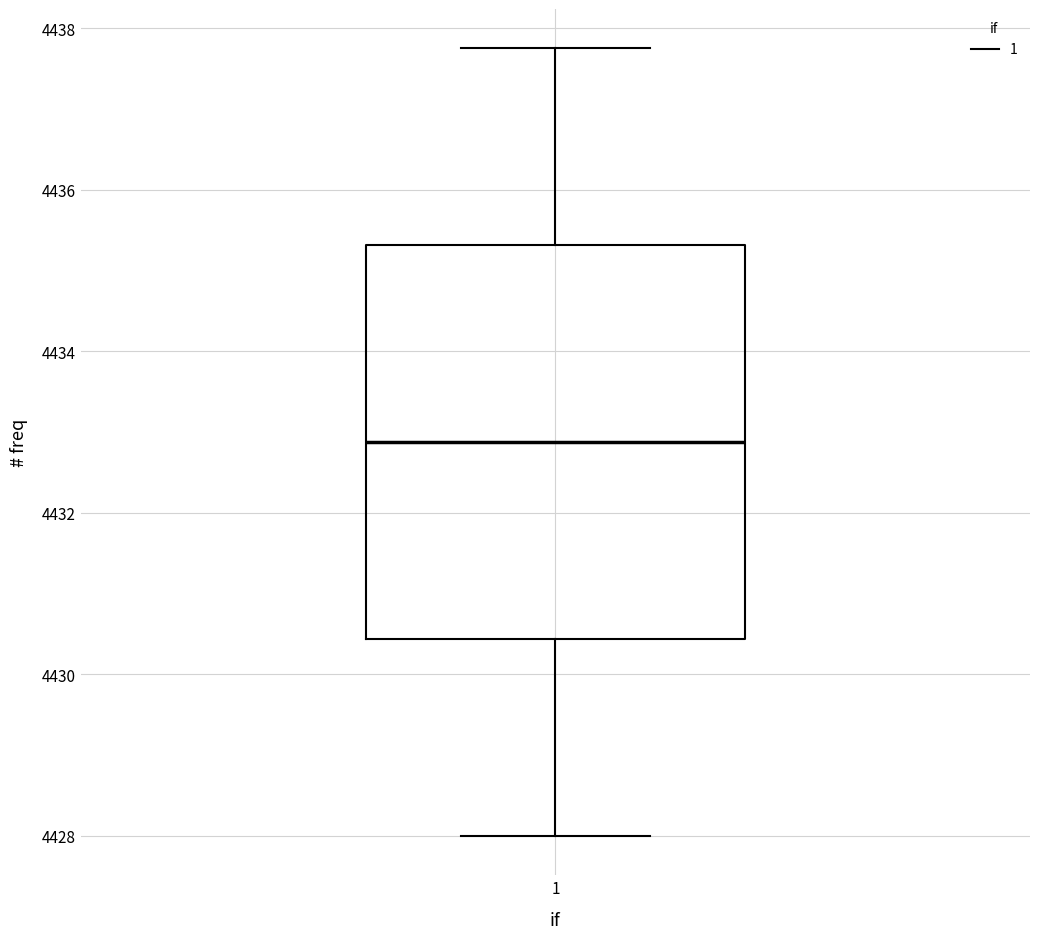

Transcribe this box plot: give where the median line is, the range the box spans, and where the two whiskers end, as read against the y-axis. The values are not printed on the chart, so give them approximately, as read against the axis.

median 4432.8, box 4430.4 to 4435.4, whiskers 4428.0 to 4437.8